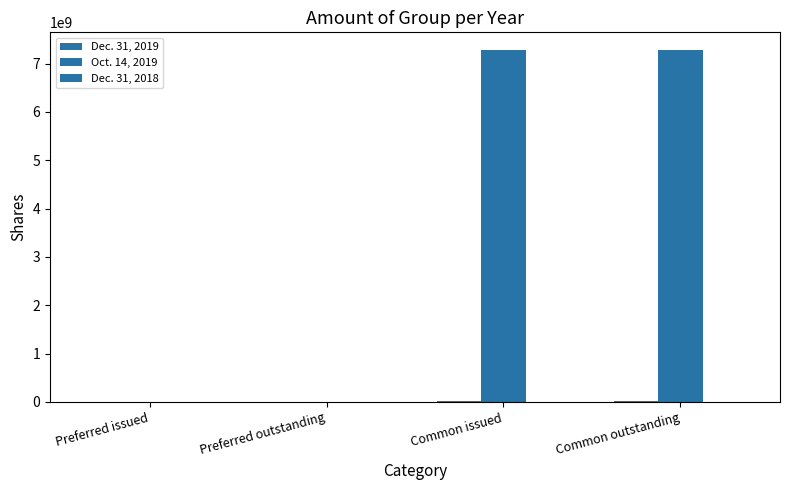

How many series are shown in this chart?

3